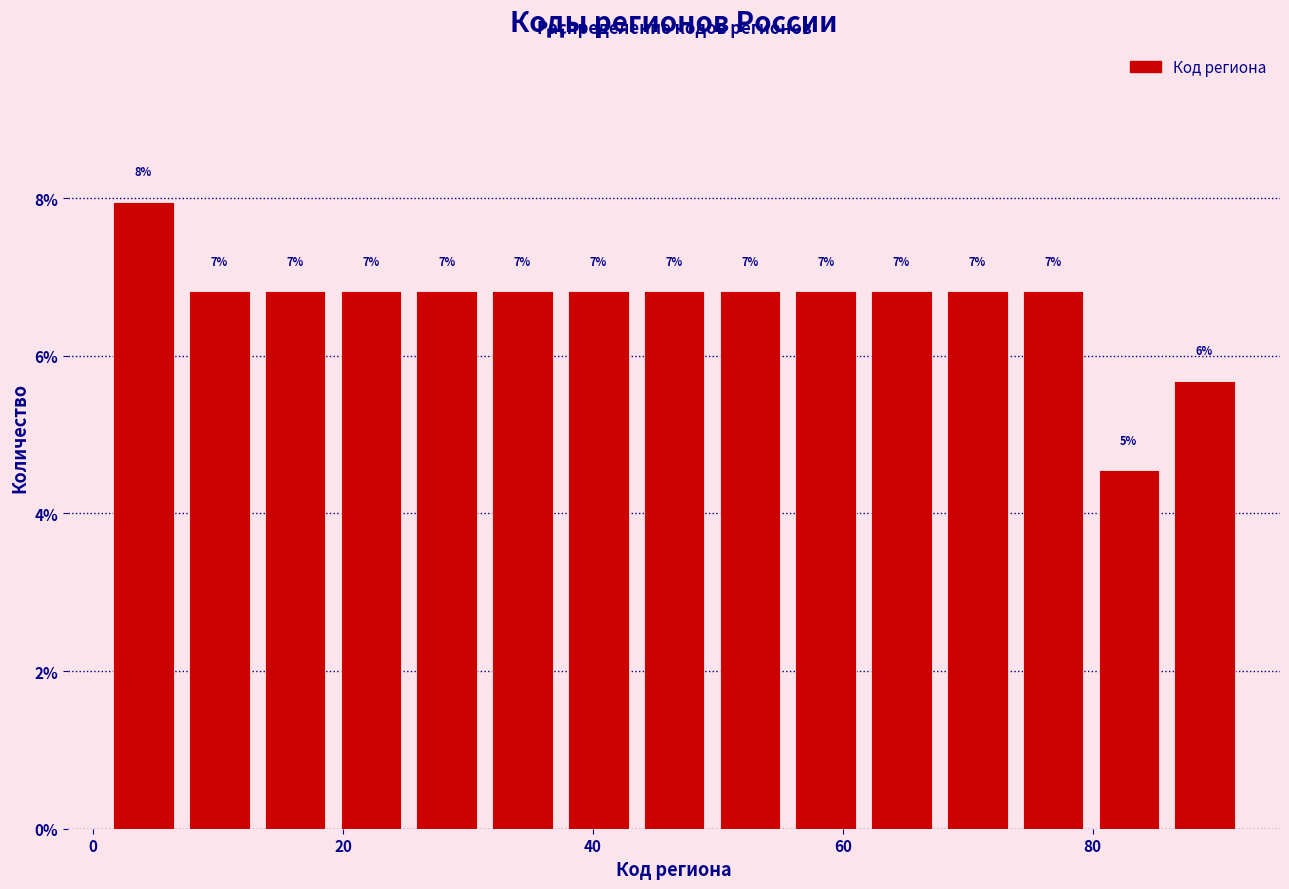

Read against the x-axis, roughly where is the centre of the tallest bar?

4